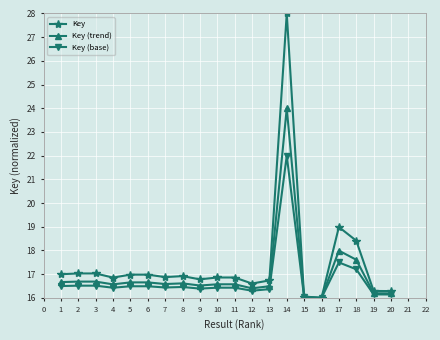

What is the value of the Key (base) point at the 2nd from the left?

16.5